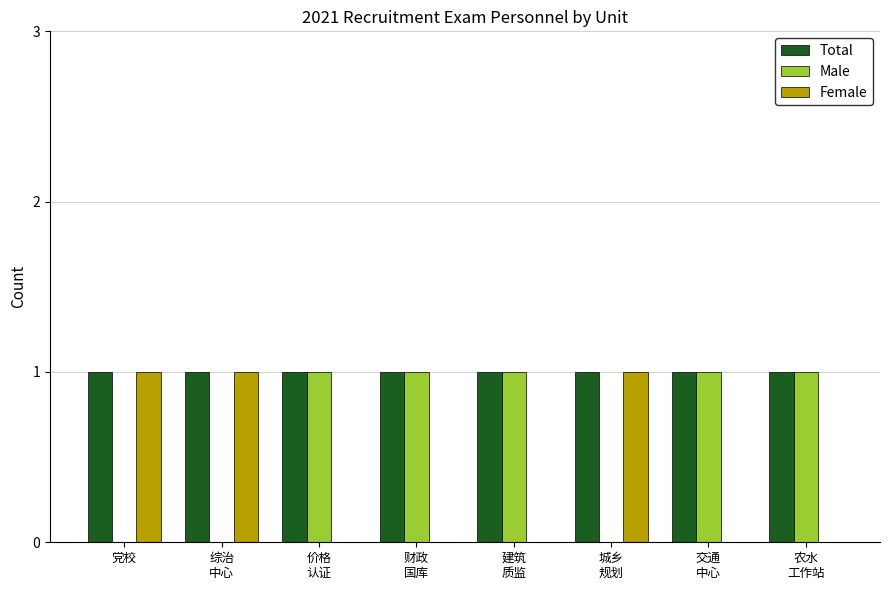

What is the sum of all Female values?

3